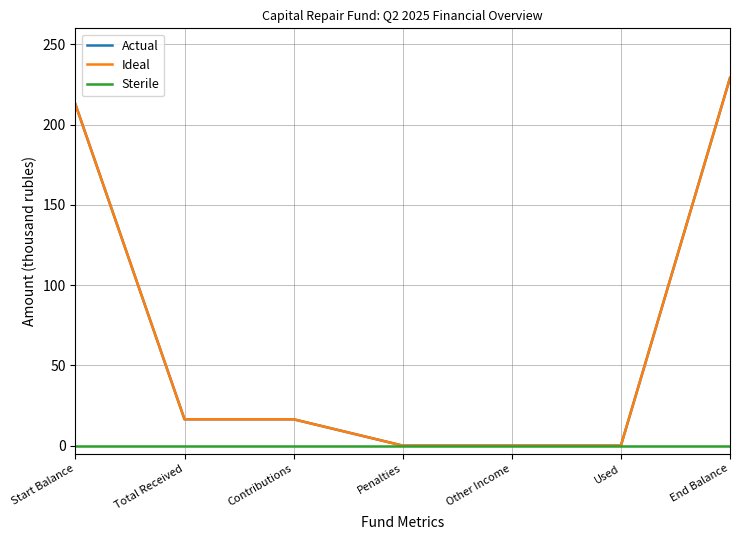

Does the chart have visible grid lines?

Yes